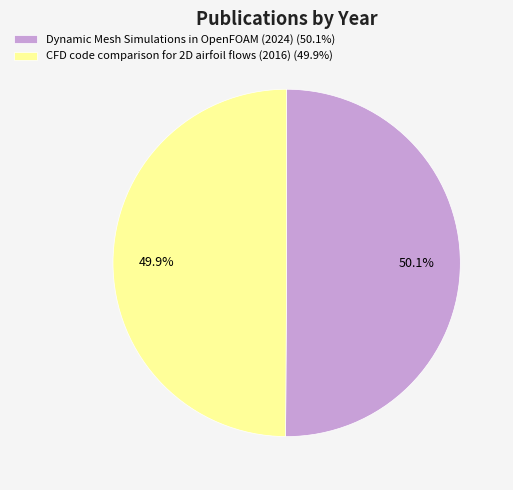

To the nearest percent, what percentage of the pie is CFD code comparison for 2D airfoil flows (2016)?

50%